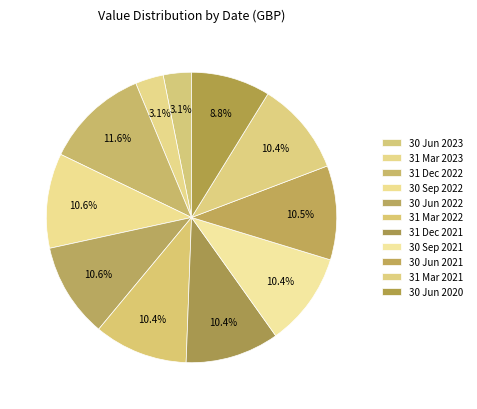

Is the sum of 30 Sep 2021 and 30 Sep 2022 greater than half?

No